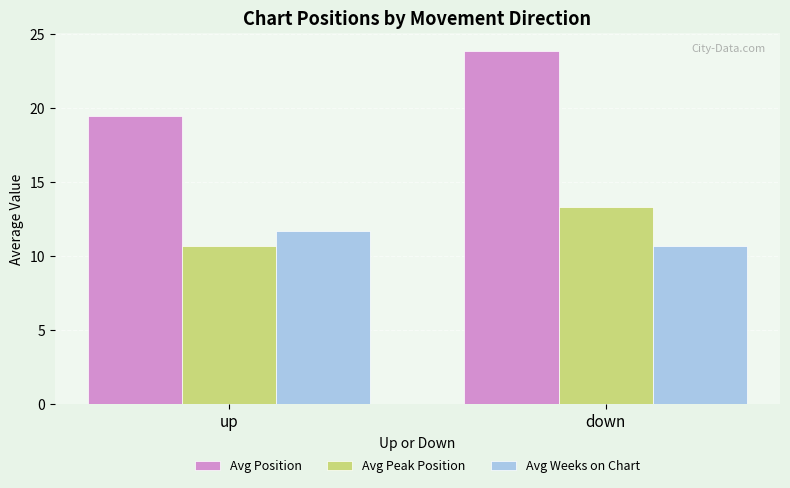

List the series in order of their peak value, lowest first.

Avg Weeks on Chart, Avg Peak Position, Avg Position